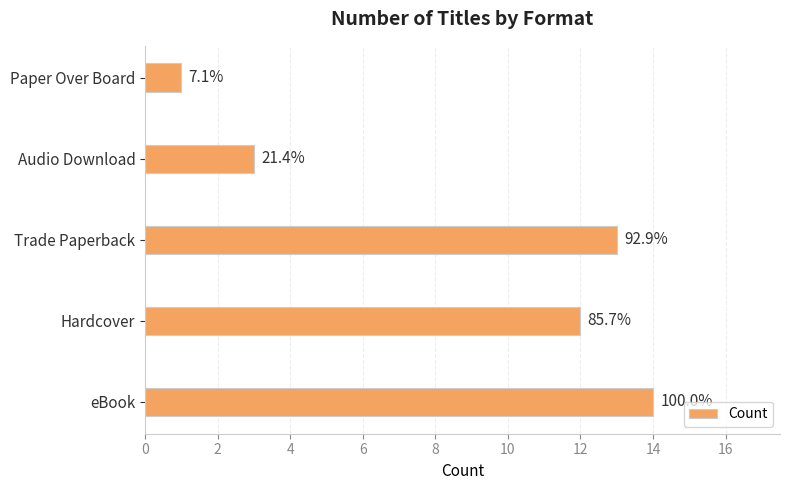

Does the chart contain any negative values?

No